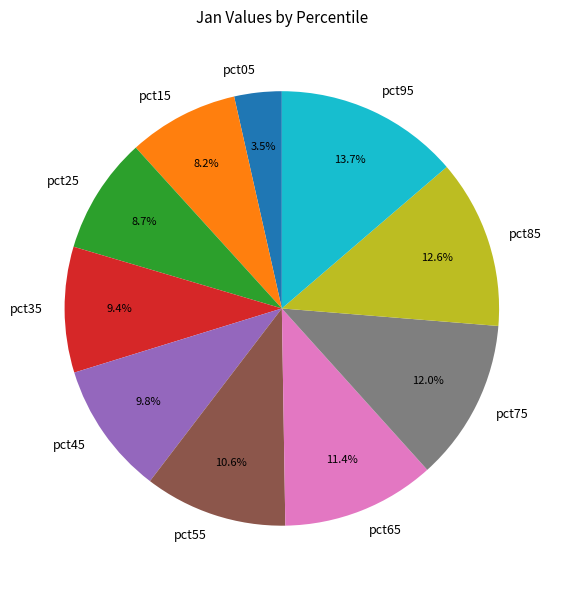

The pct55 slice represents 20% of the pie. True or false?

False